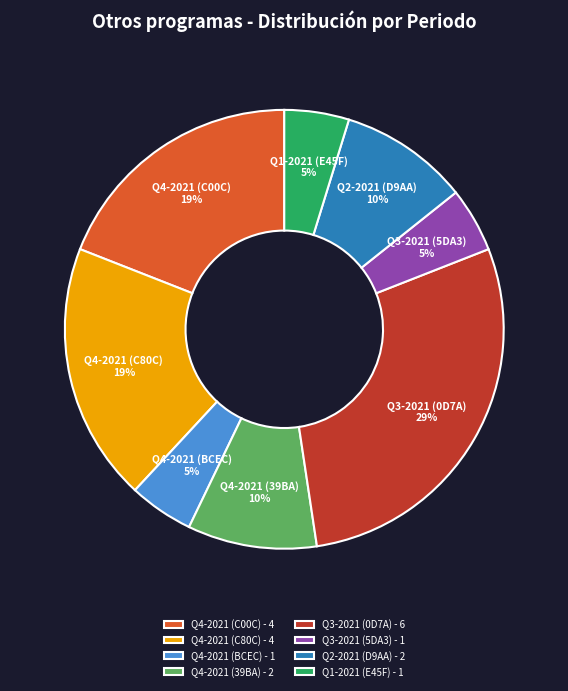

Combined, do Q1-2021 (E45F) - 1 and Q4-2021 (BCEC) - 1 account for over 50%?

No